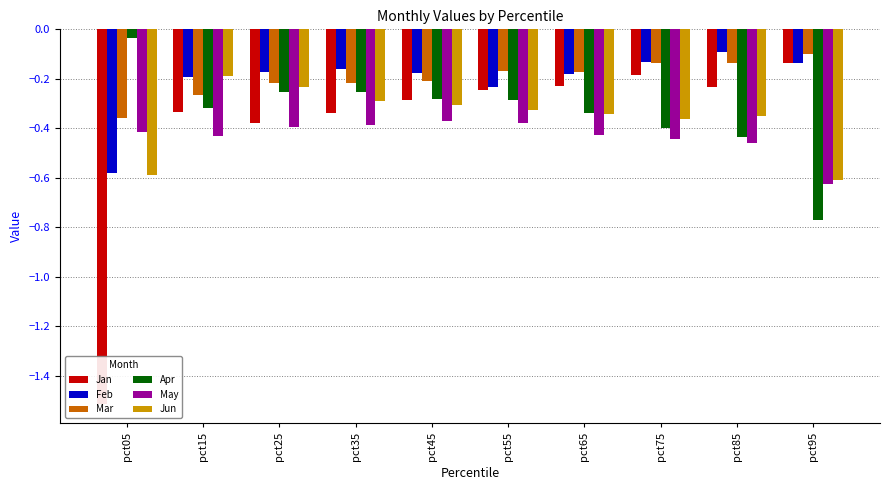

Reading left to right, transcribe all the data shown in this chart.

Jan: -1.5	-0.3	-0.4	-0.3	-0.3	-0.2	-0.2	-0.2	-0.2	-0.1
Feb: -0.6	-0.2	-0.2	-0.2	-0.2	-0.2	-0.2	-0.1	-0.1	-0.1
Mar: -0.4	-0.3	-0.2	-0.2	-0.2	-0.2	-0.2	-0.1	-0.1	-0.1
Apr: -0.0	-0.3	-0.3	-0.3	-0.3	-0.3	-0.3	-0.4	-0.4	-0.8
May: -0.4	-0.4	-0.4	-0.4	-0.4	-0.4	-0.4	-0.4	-0.5	-0.6
Jun: -0.6	-0.2	-0.2	-0.3	-0.3	-0.3	-0.3	-0.4	-0.4	-0.6